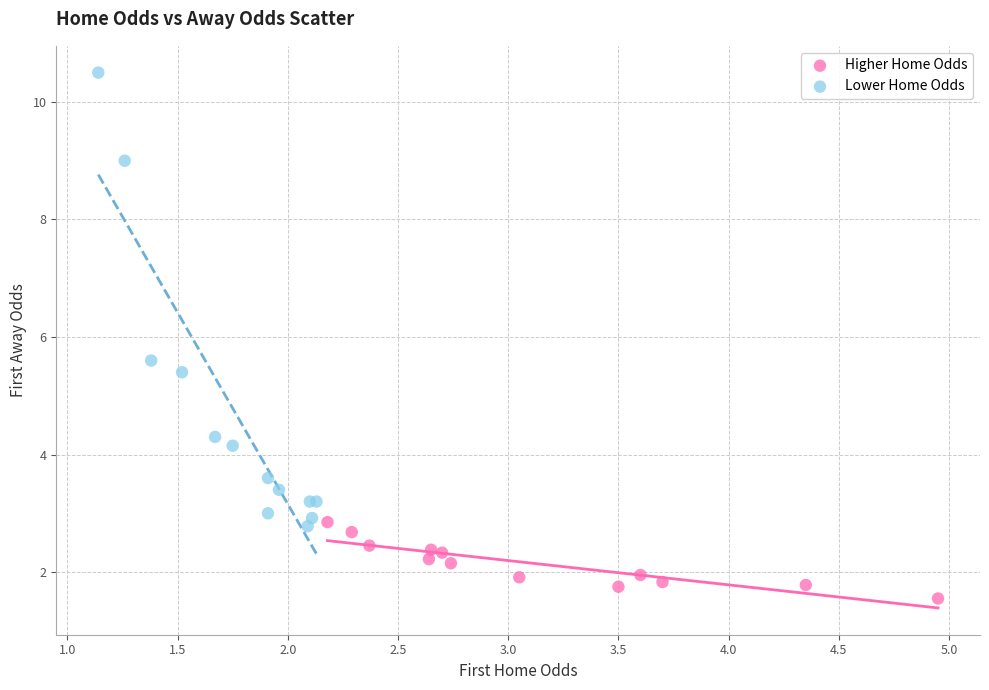

Which series reaches the maximum Y coordinate?

Lower Home Odds